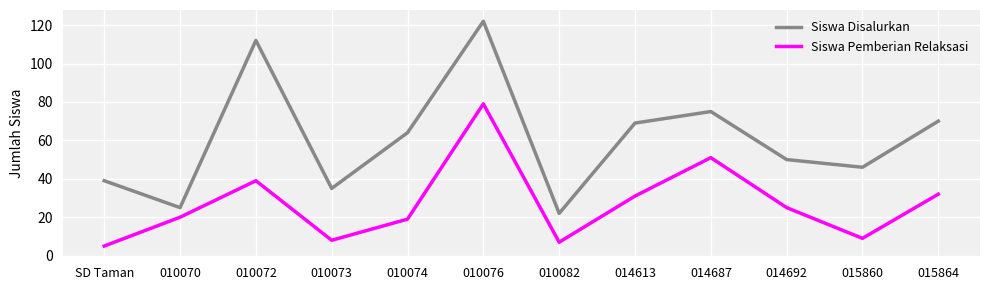

Which series has the largest total across all categories?

Siswa Disalurkan